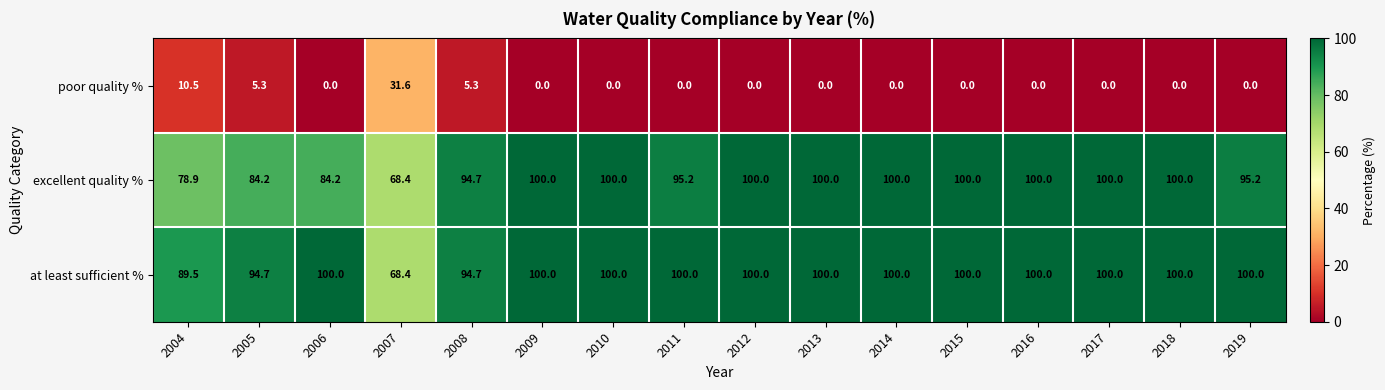

True or false: at least sufficient % has a value of 100.0 at 2018.

True